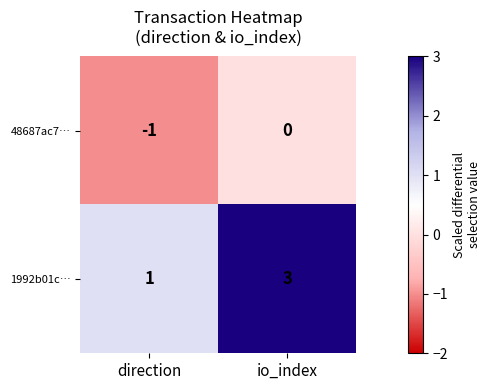

What is the sum of the 1992b01c… values at direction and io_index?

4